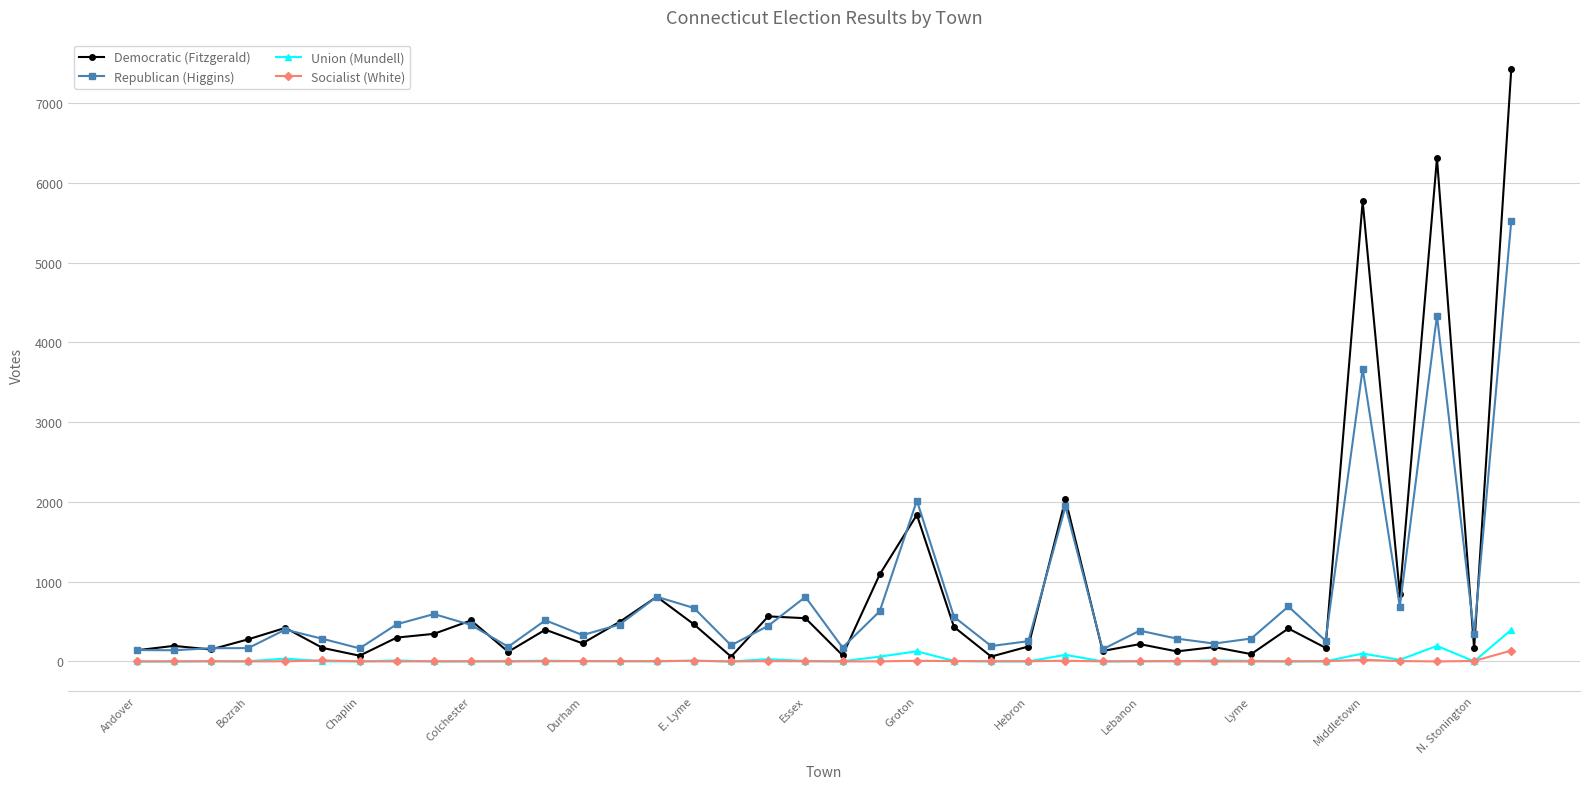

What is the maximum value shown in the chart?

7424